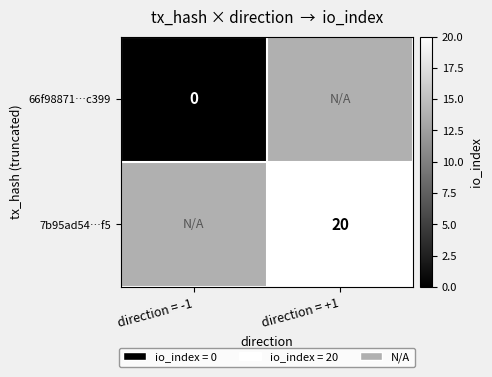

The 7b95ad54…f5 series shows 20 at direction = +1. True or false?

True